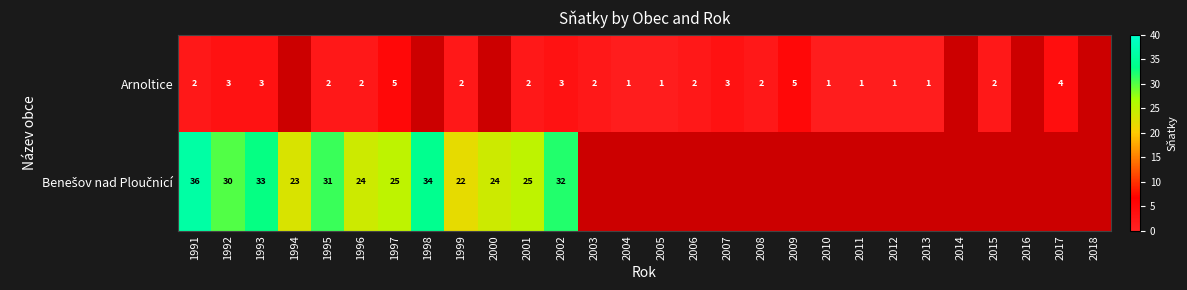

At which category does the chart reach its minimum across all series?

2004